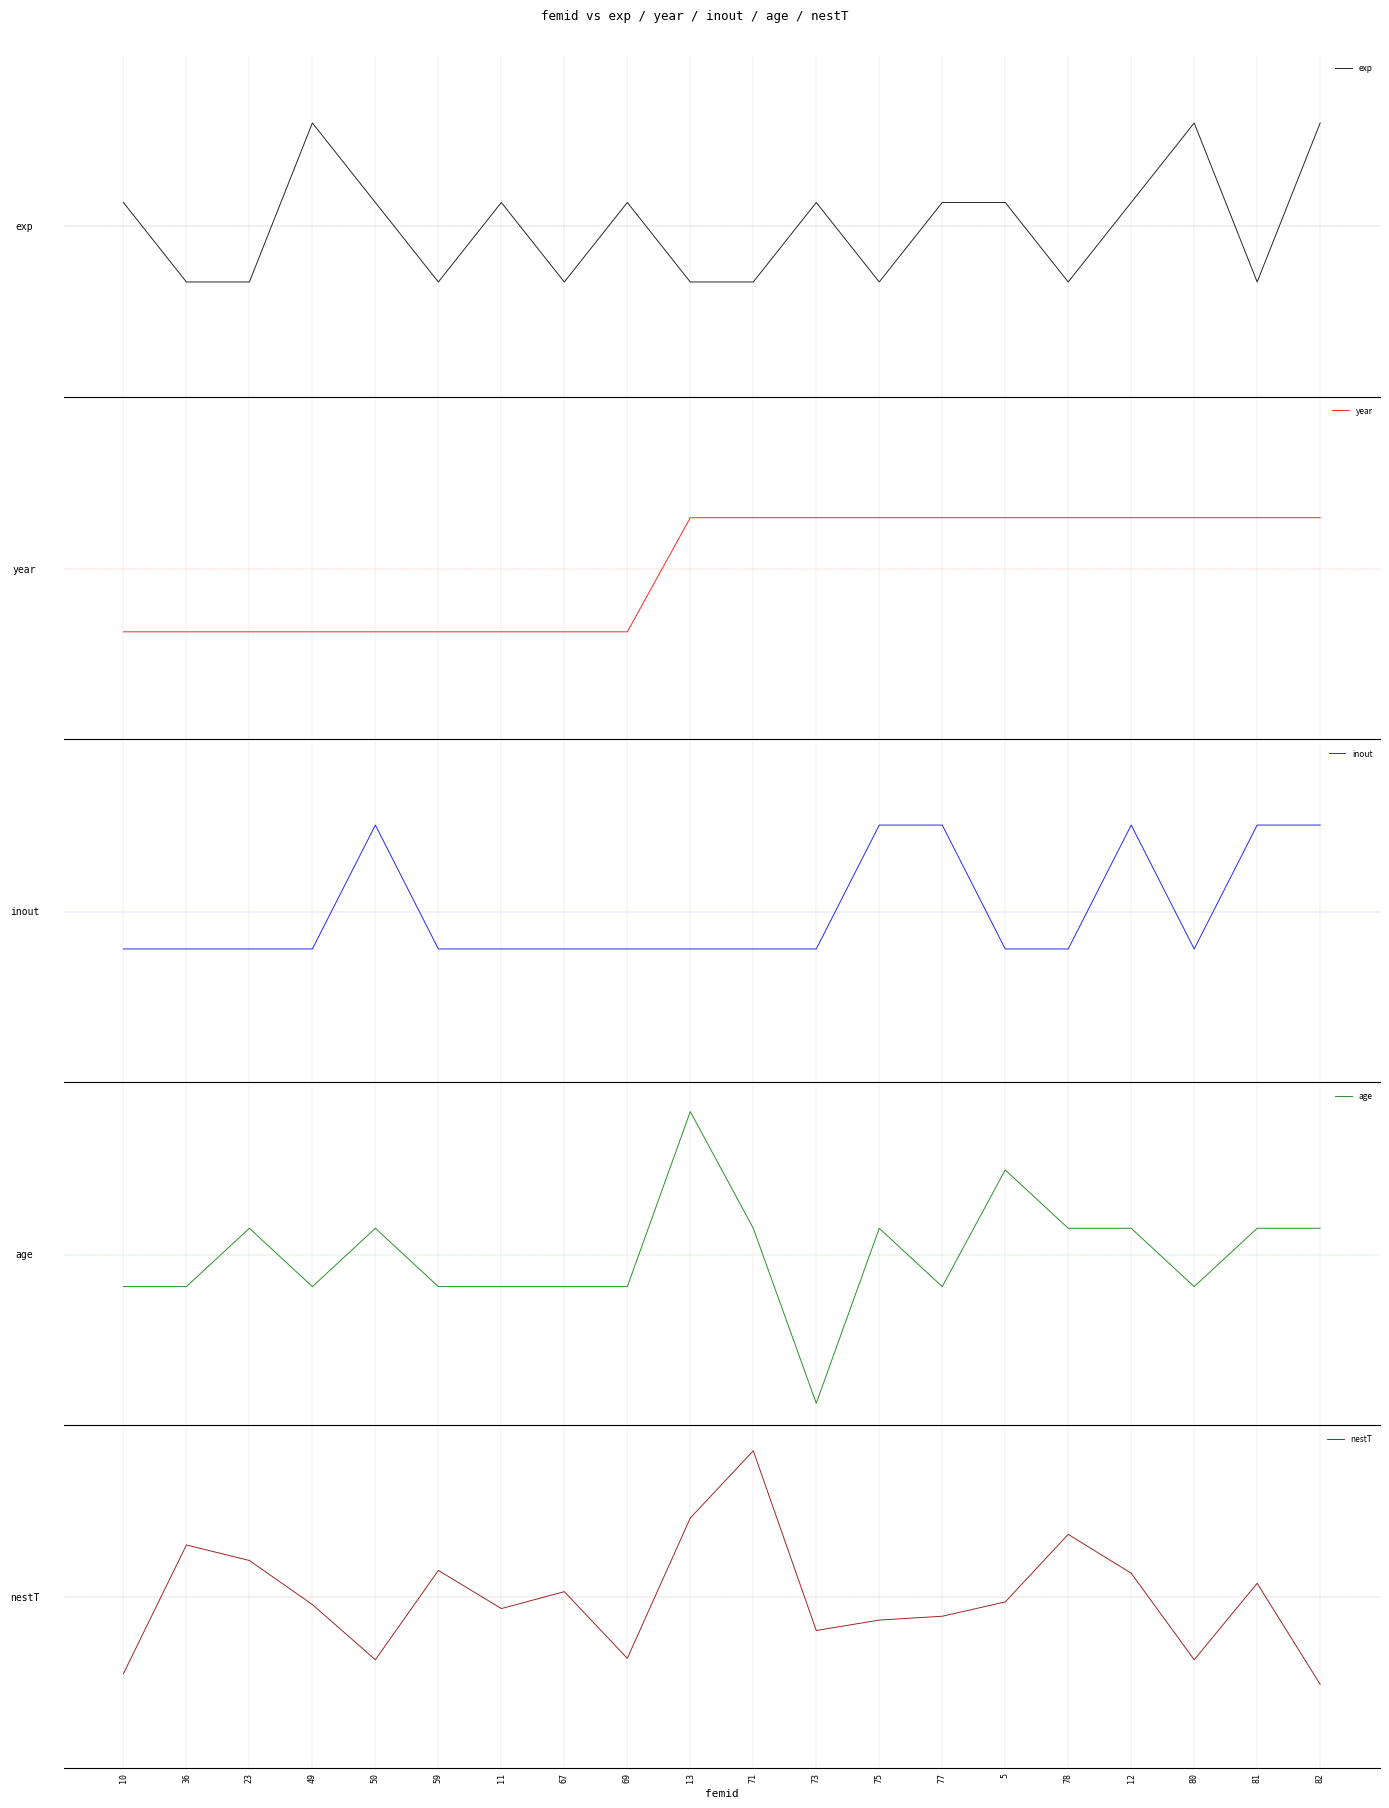

How many lines are shown in the chart?

5